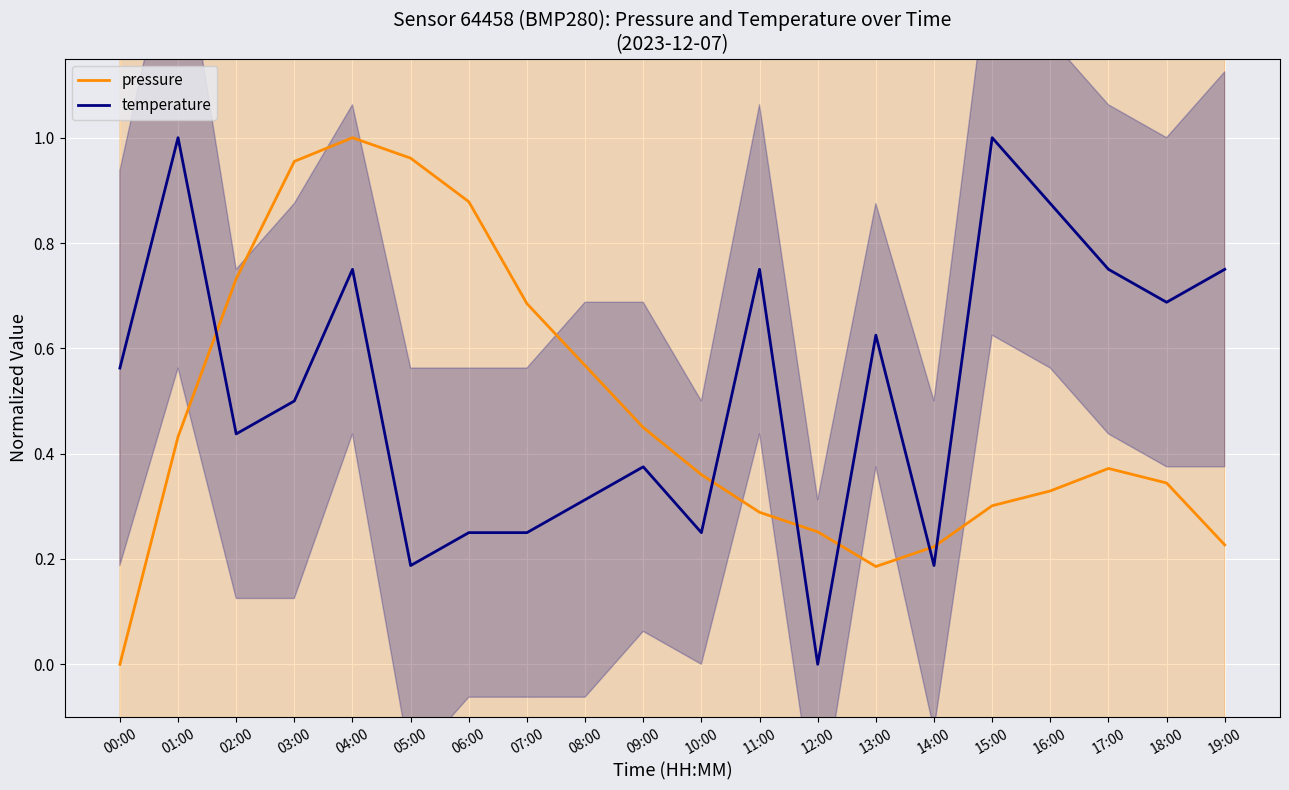

What is the average value of the temperature series?

0.5